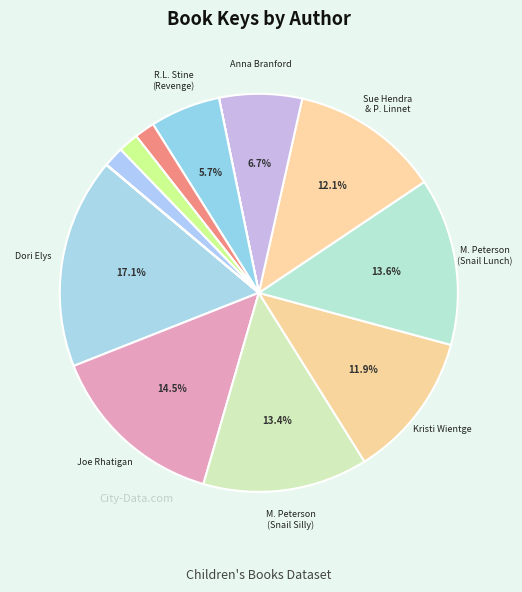

Is there a majority slice in this chart?

No